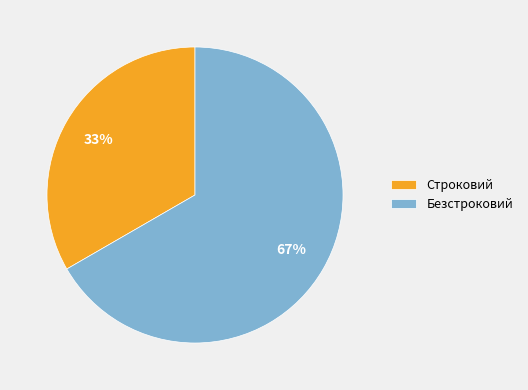

Which has a higher value, Строковий or Безстроковий?

Безстроковий